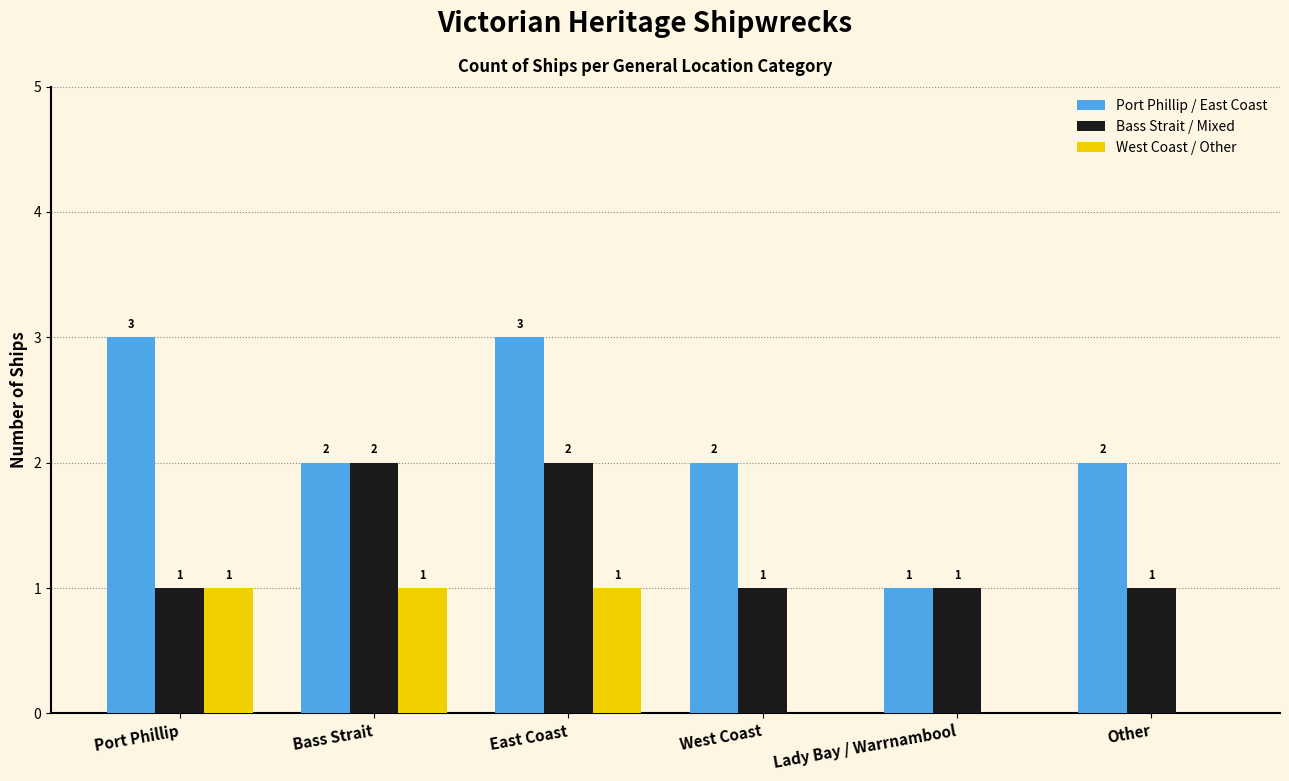

At which category is the sum across all series the highest?

East Coast